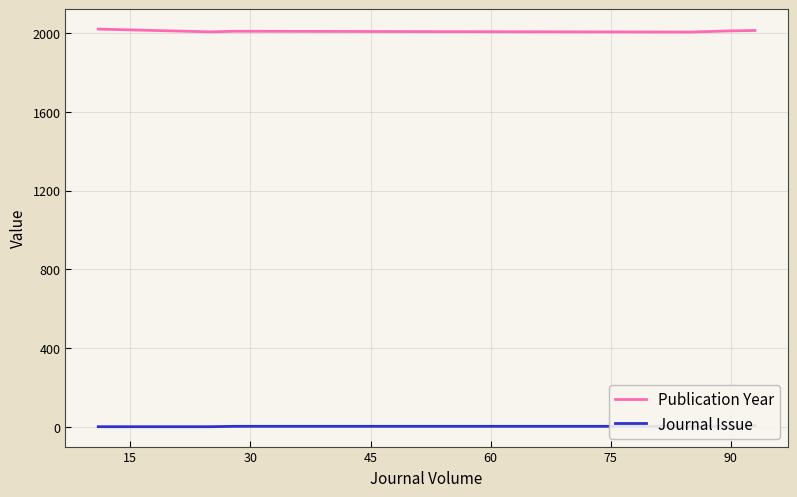

At which label is Journal Issue closest to 3?

30